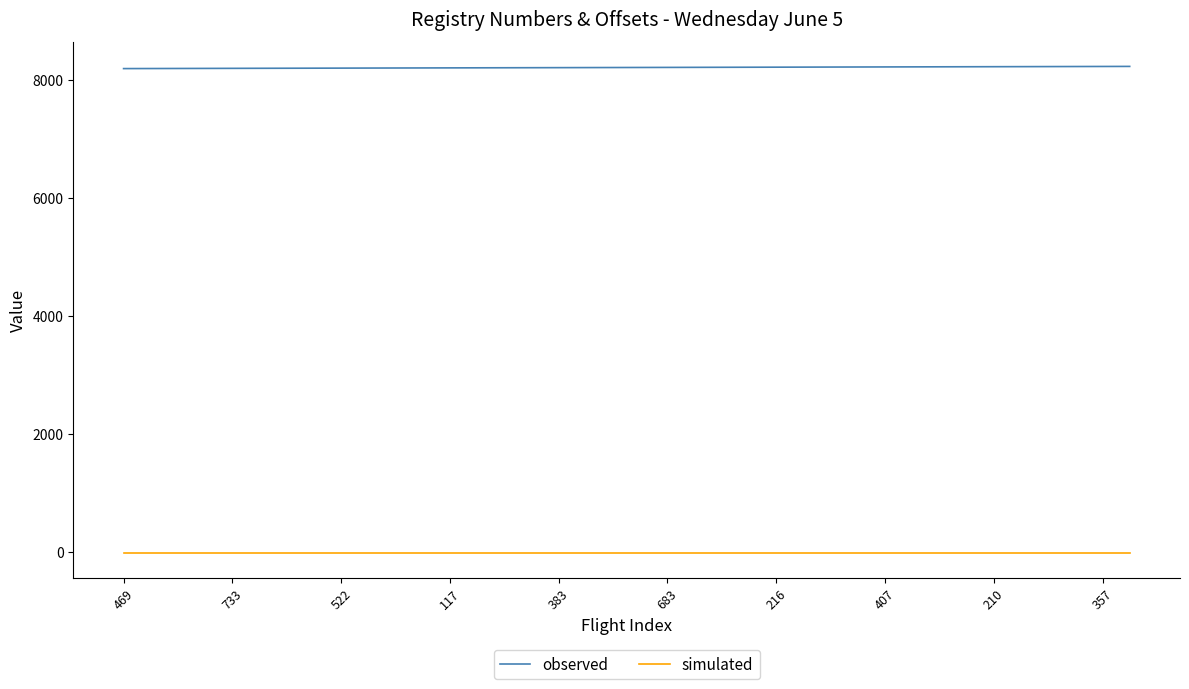

What is the highest value of the observed series?

8230